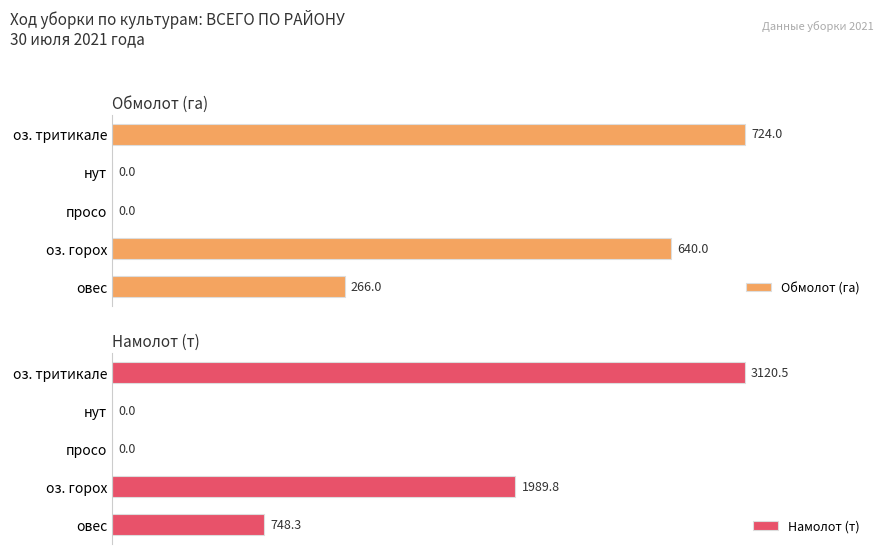

What is the difference between the maximum and minimum values in the Обмолот (га) series?

724.0